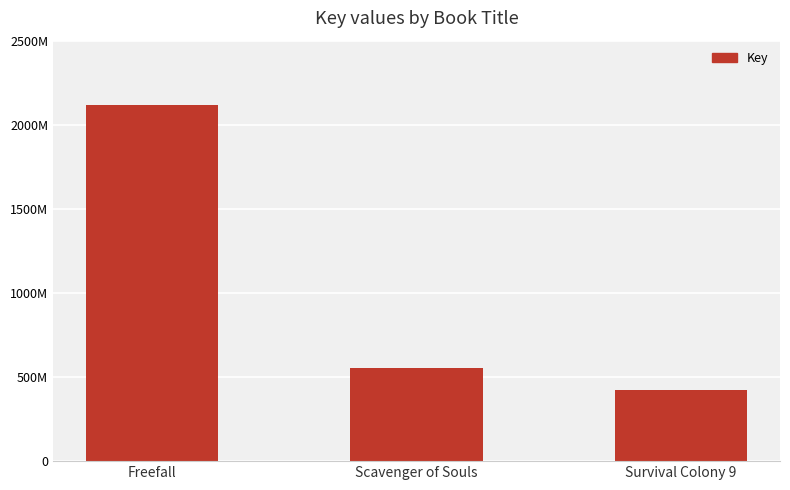

What is the difference between the maximum and minimum values?

1691480874